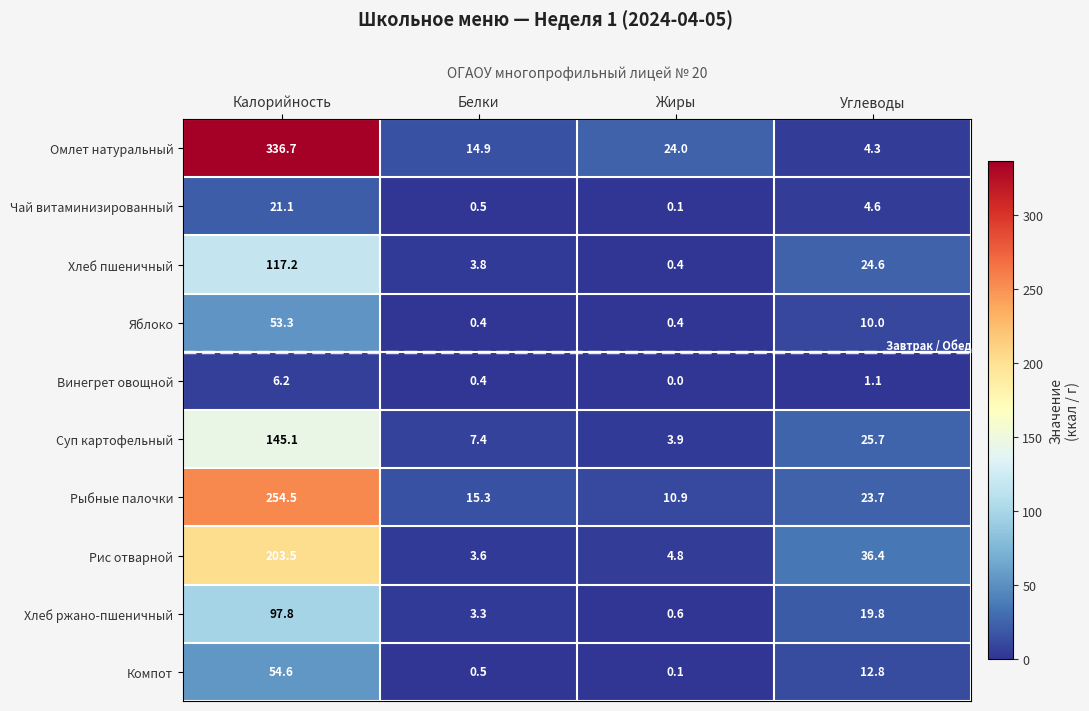

At which label is Чай витаминизированный closest to 10?

Углеводы